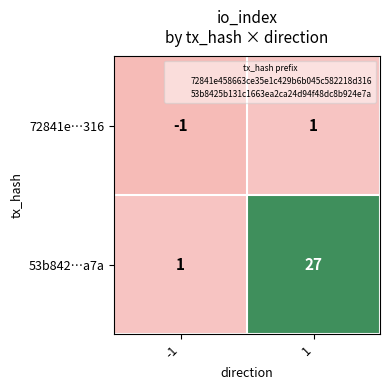

How many positive values does the 72841e…316 series have?

1